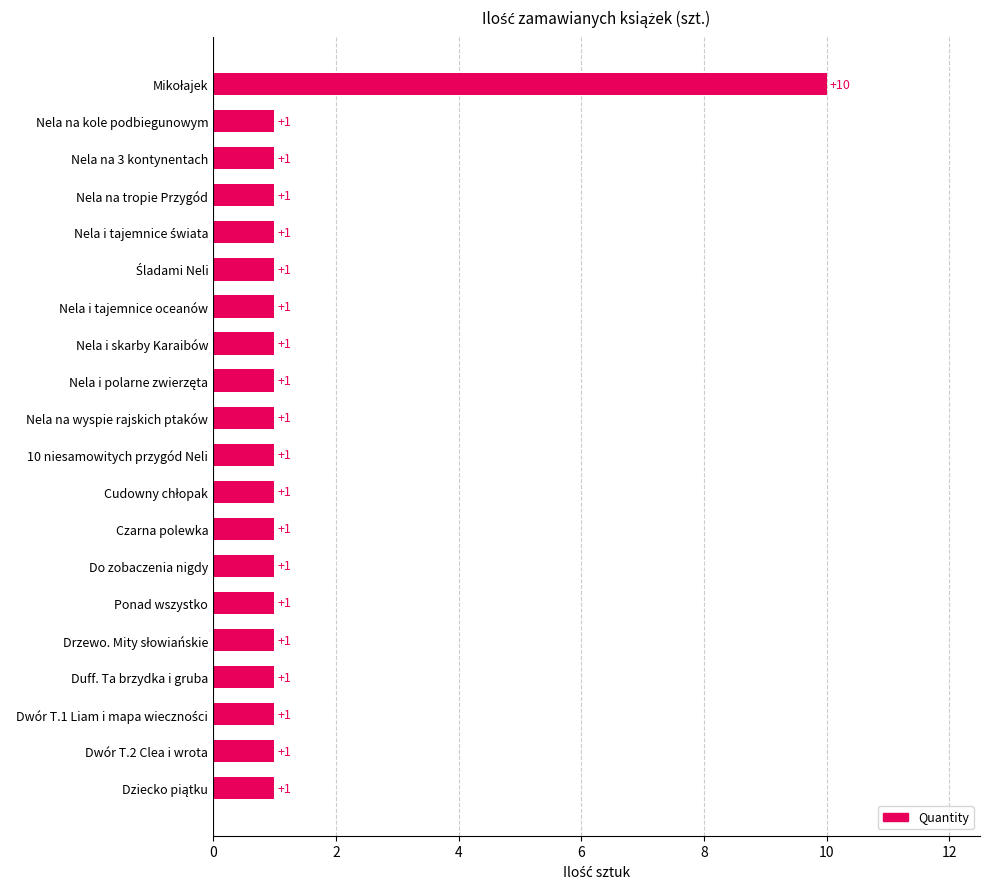

What is the greatest value displayed?

10